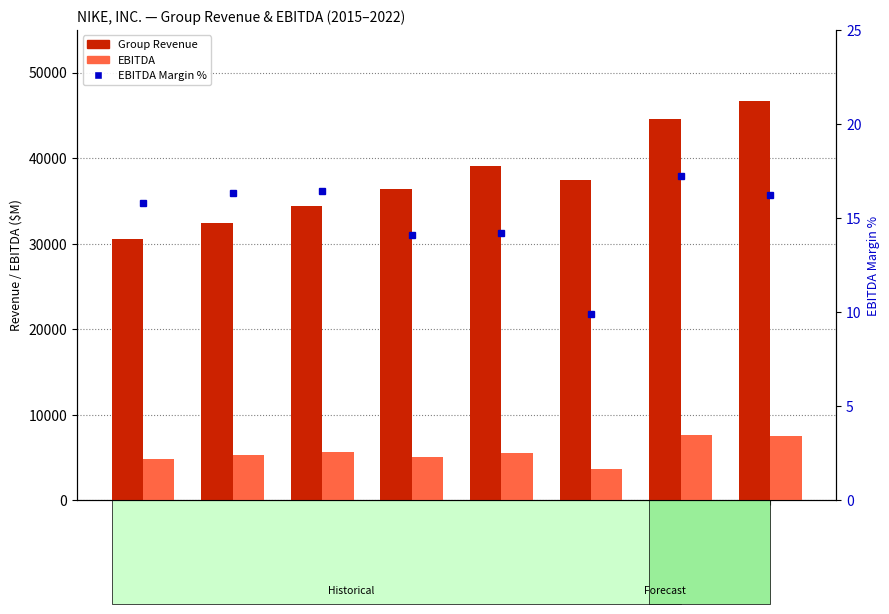

What is the smallest value displayed?

9.9